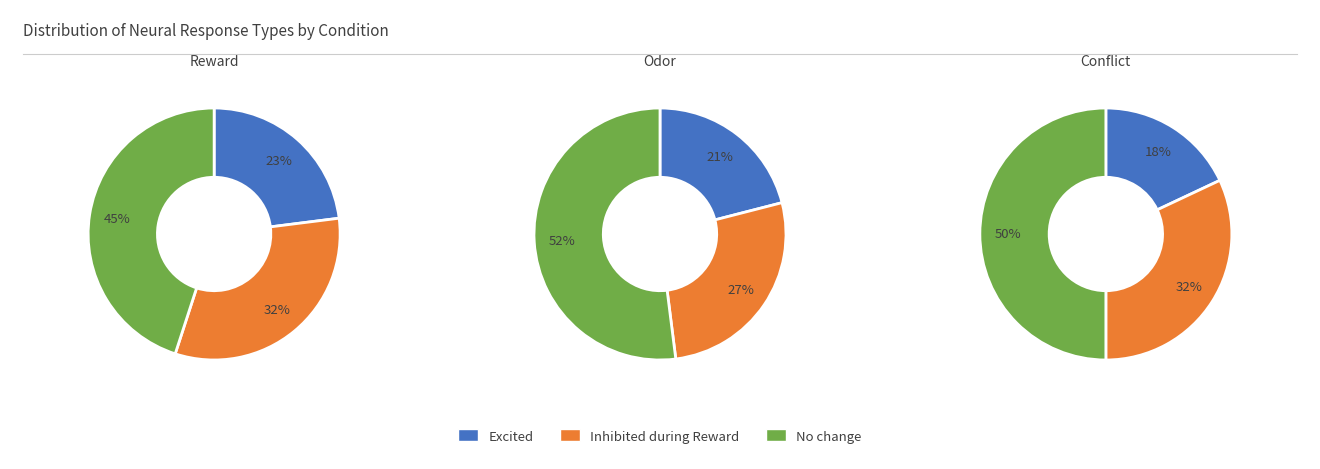

Does Odor account for over 50% of the chart?

No